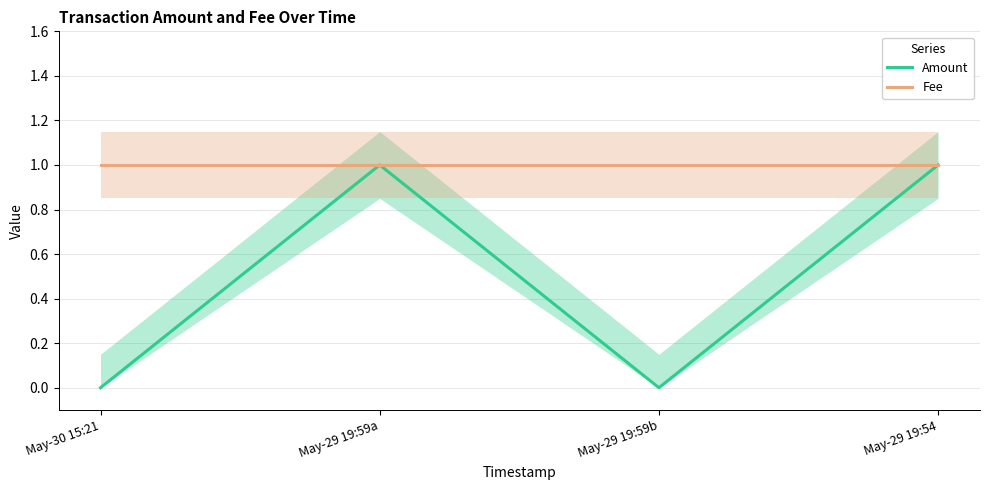

What are all the series names shown in the legend?

Amount, Fee